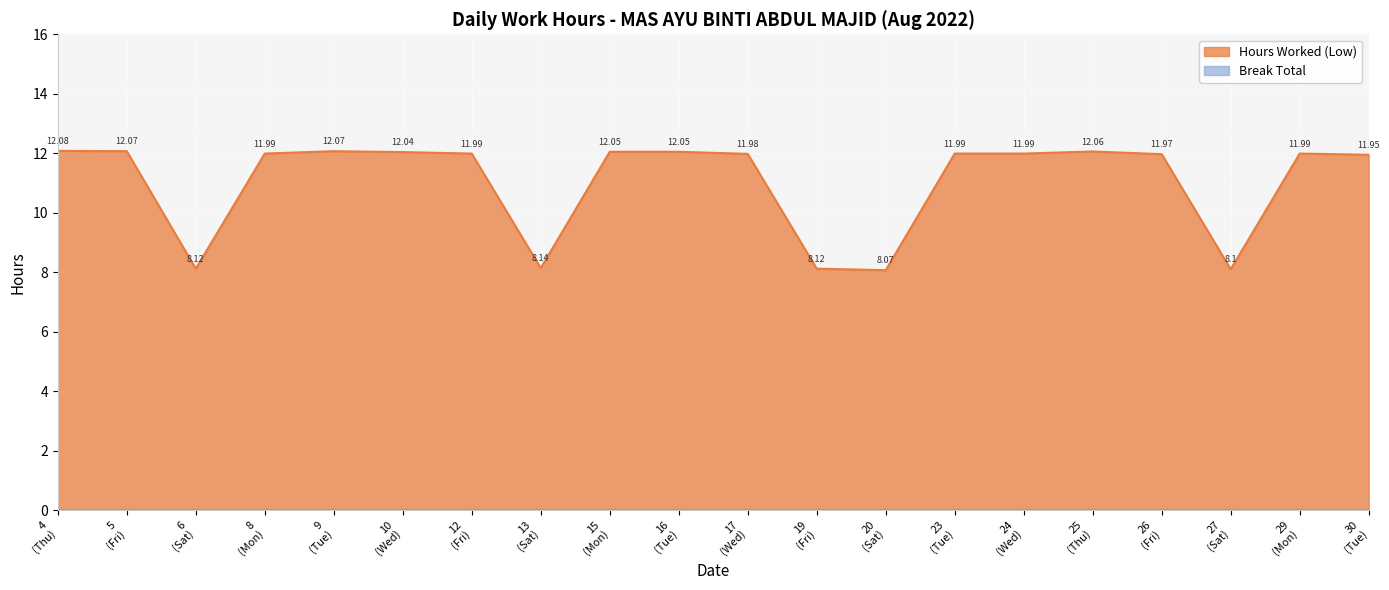

Which category has the highest value across all series?

4
(Thu)